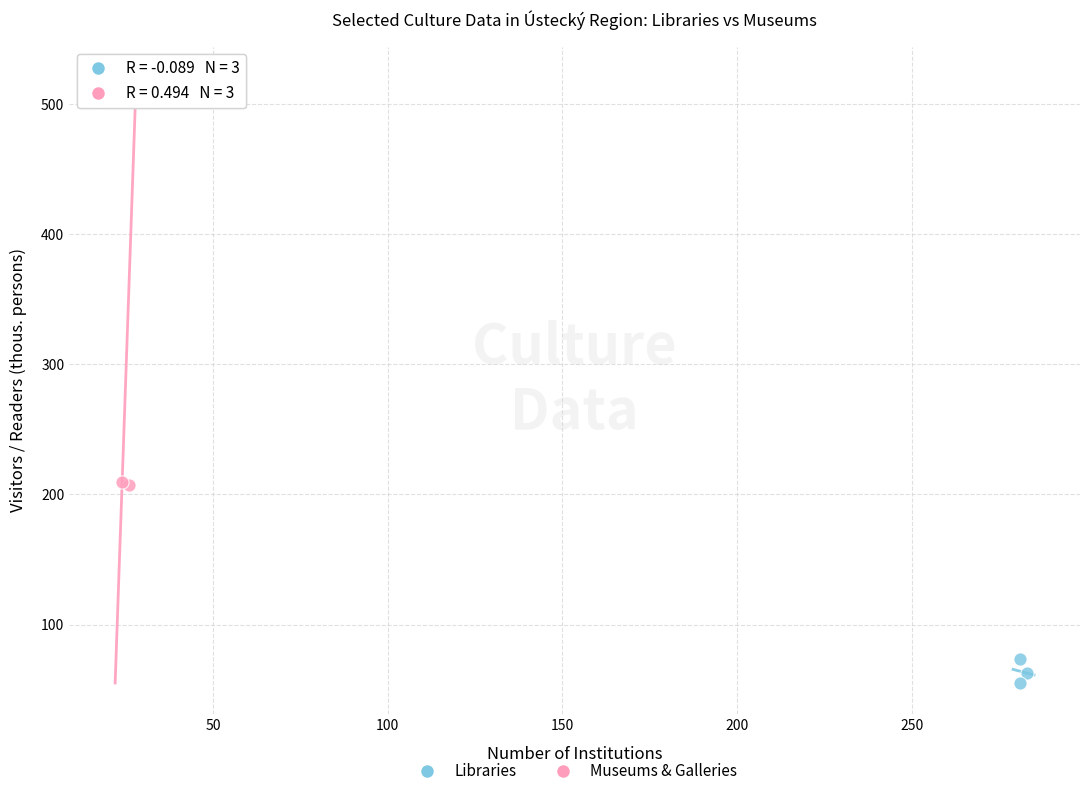

What are all the series names shown in the legend?

Libraries, Museums & Galleries